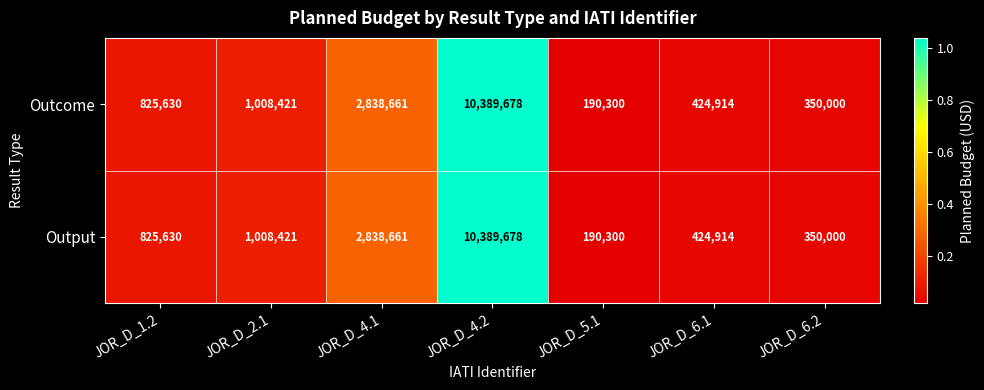

At which category is the sum across all series the highest?

JOR_D_4.2